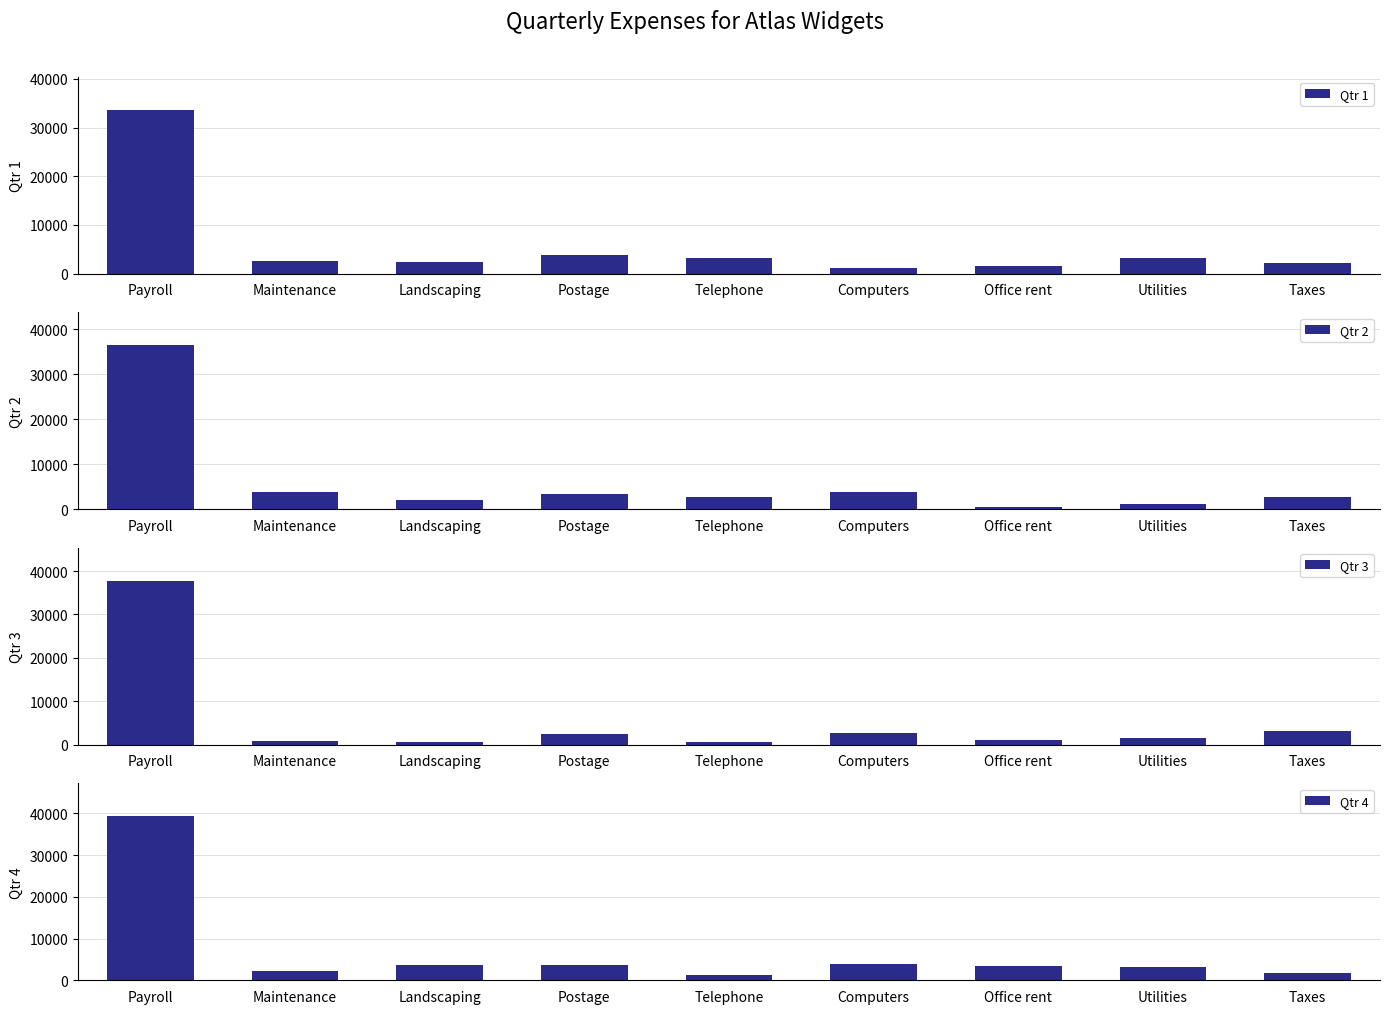

True or false: Qtr 1 has a value of 2116 at Taxes.

True